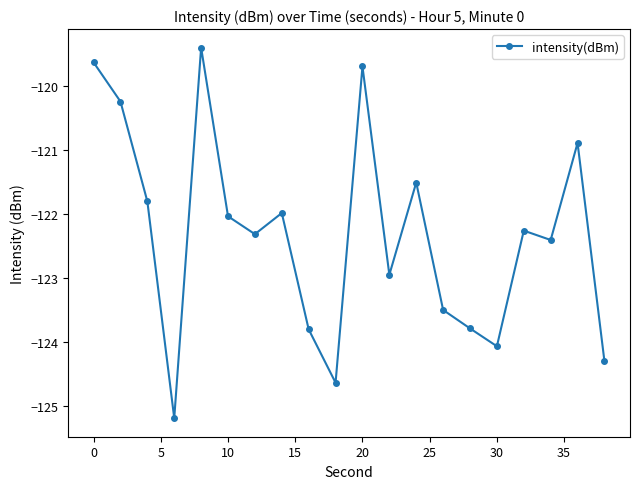

What is the average value?

-122.3